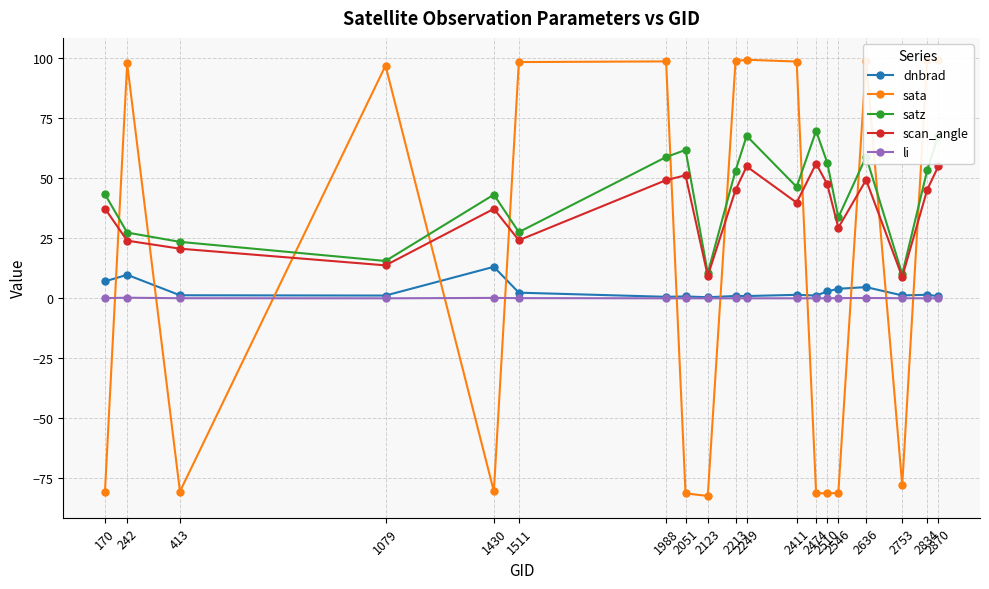

True or false: dnbrad and li intersect in this chart.

False